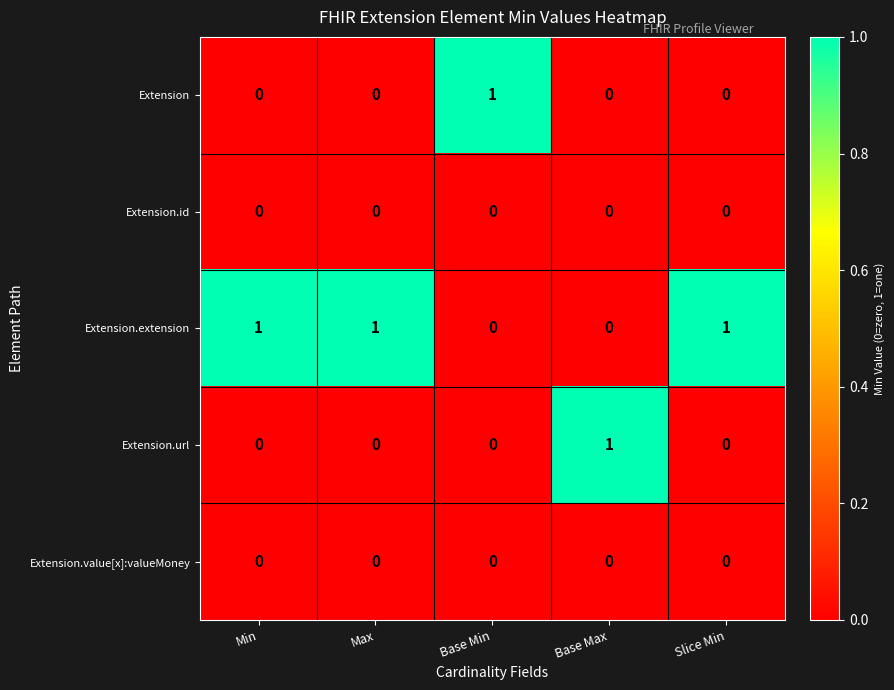

At how many categories does at least one series exceed 0?

5